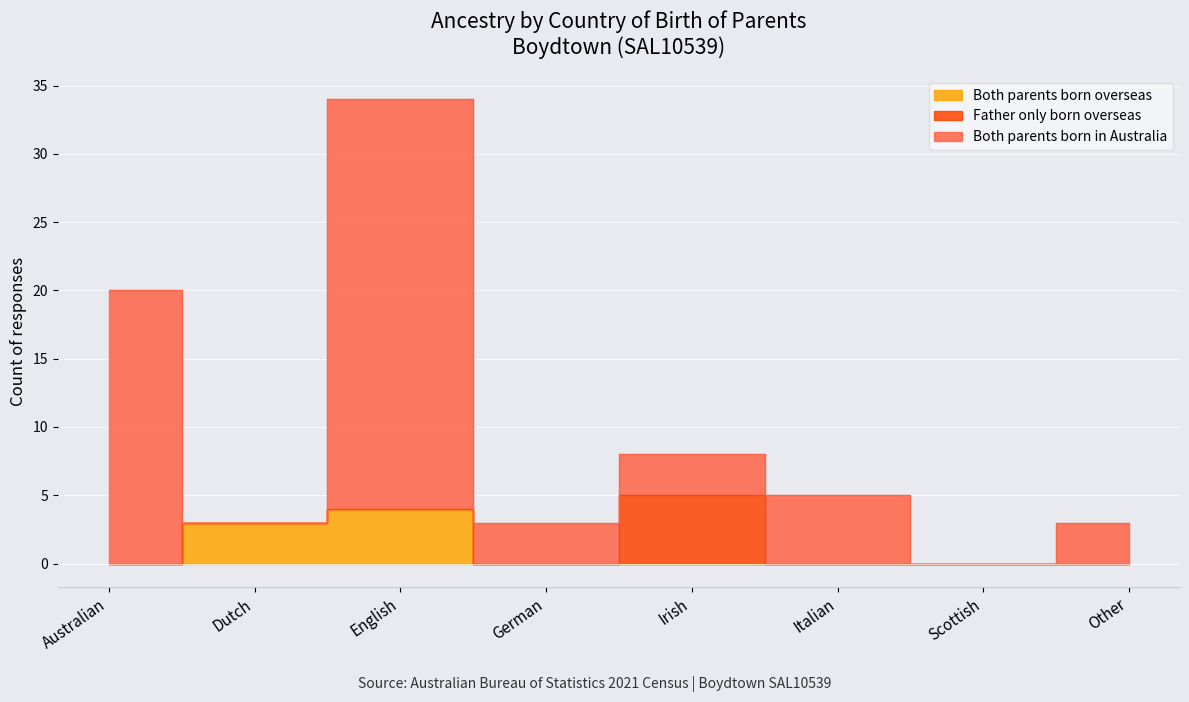

True or false: Both parents born overseas and Both parents born in Australia intersect in this chart.

False